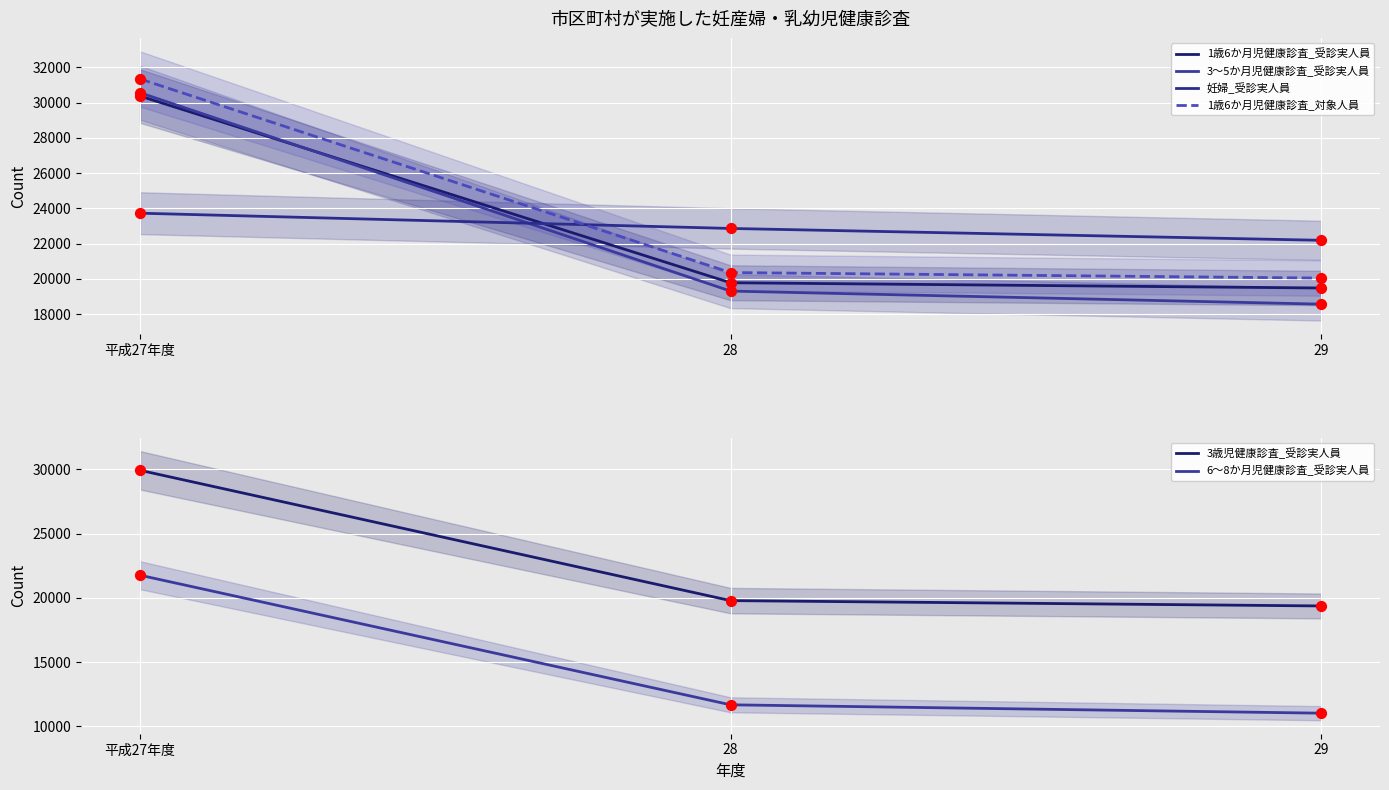

At which category is the sum across all series the highest?

平成27年度